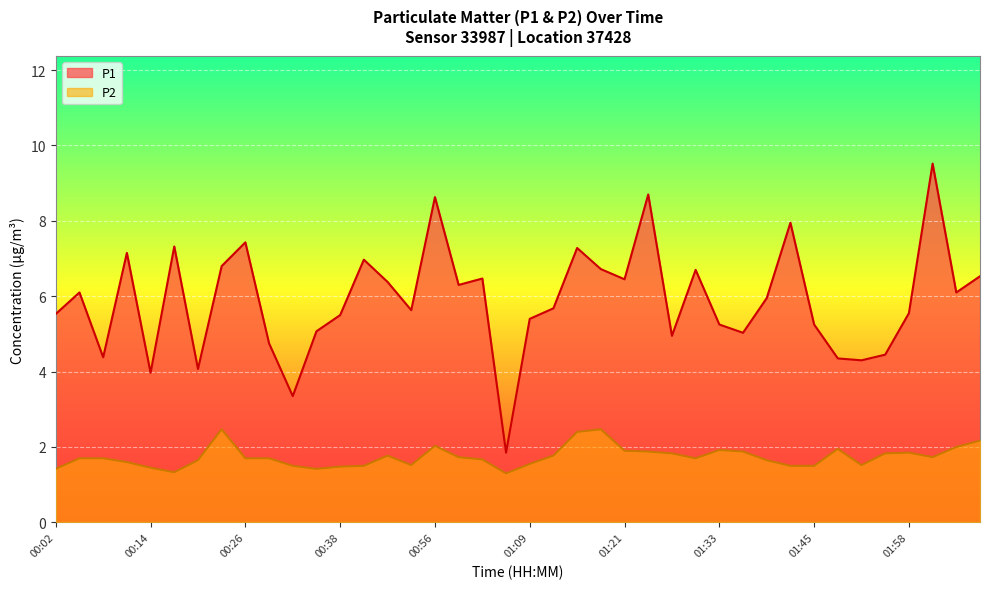

The value of P2 at 01:02 is 1.7. True or false?

True